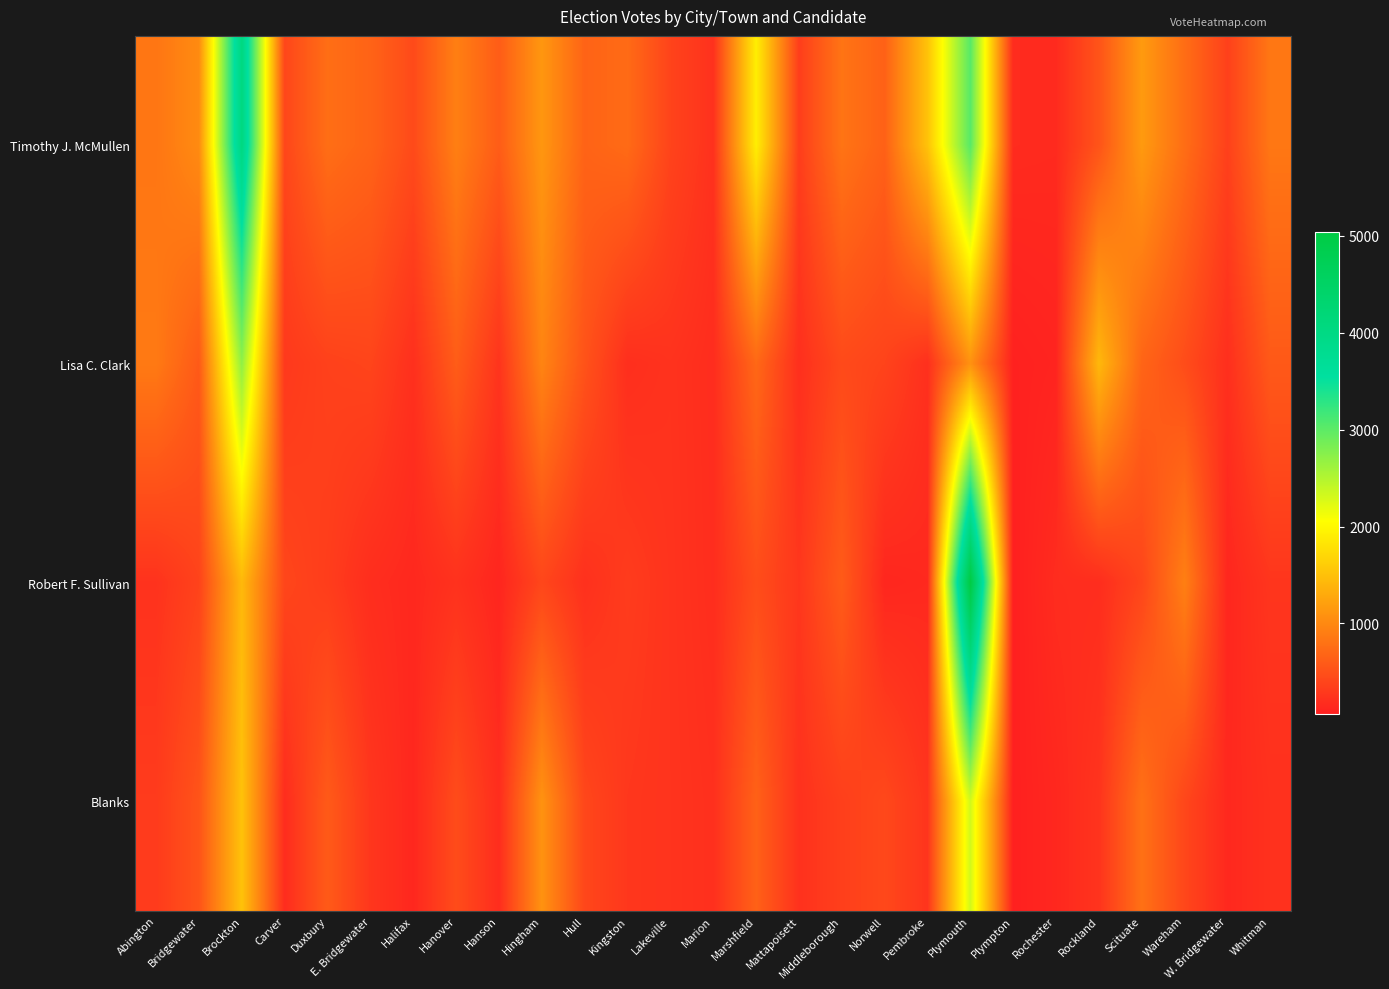

Reading right to left, extract all data points from this chart.

Timothy J. McMullen: Whitman=846	W. Bridgewater=359	Wareham=760	Scituate=1157	Rockland=531	Rochester=164	Plympton=172	Plymouth=3029	Pembroke=1515	Norwell=648	Middleborough=821	Mattapoisett=336	Marshfield=1907	Marion=226	Lakeville=387	Kingston=735	Hull=671	Hingham=1130	Hanson=608	Hanover=920	Halifax=446	E. Bridgewater=670	Duxbury=765	Carver=412	Brockton=4061	Bridgewater=1025	Abington=834
Lisa C. Clark: Whitman=578	W. Bridgewater=203	Wareham=466	Scituate=682	Rockland=1421	Rochester=106	Plympton=80	Plymouth=1081	Pembroke=212	Norwell=384	Middleborough=442	Mattapoisett=207	Marshfield=710	Marion=182	Lakeville=237	Kingston=201	Hull=518	Hingham=962	Hanson=251	Hanover=609	Halifax=212	E. Bridgewater=392	Duxbury=366	Carver=291	Brockton=2698	Bridgewater=584	Abington=868
Robert F. Sullivan: Whitman=262	W. Bridgewater=130	Wareham=921	Scituate=402	Rockland=186	Rochester=180	Plympton=64	Plymouth=5034	Pembroke=151	Norwell=131	Middleborough=599	Mattapoisett=274	Marshfield=468	Marion=187	Lakeville=246	Kingston=314	Hull=219	Hingham=411	Hanson=122	Hanover=230	Halifax=145	E. Bridgewater=189	Duxbury=329	Carver=405	Brockton=1432	Bridgewater=381	Abington=236
Blanks: Whitman=220	W. Bridgewater=146	Wareham=414	Scituate=791	Rockland=248	Rochester=138	Plympton=72	Plymouth=2319	Pembroke=255	Norwell=425	Middleborough=350	Mattapoisett=226	Marshfield=650	Marion=211	Lakeville=249	Kingston=276	Hull=412	Hingham=1091	Hanson=186	Hanover=459	Halifax=136	E. Bridgewater=268	Duxbury=588	Carver=182	Brockton=1515	Bridgewater=530	Abington=309